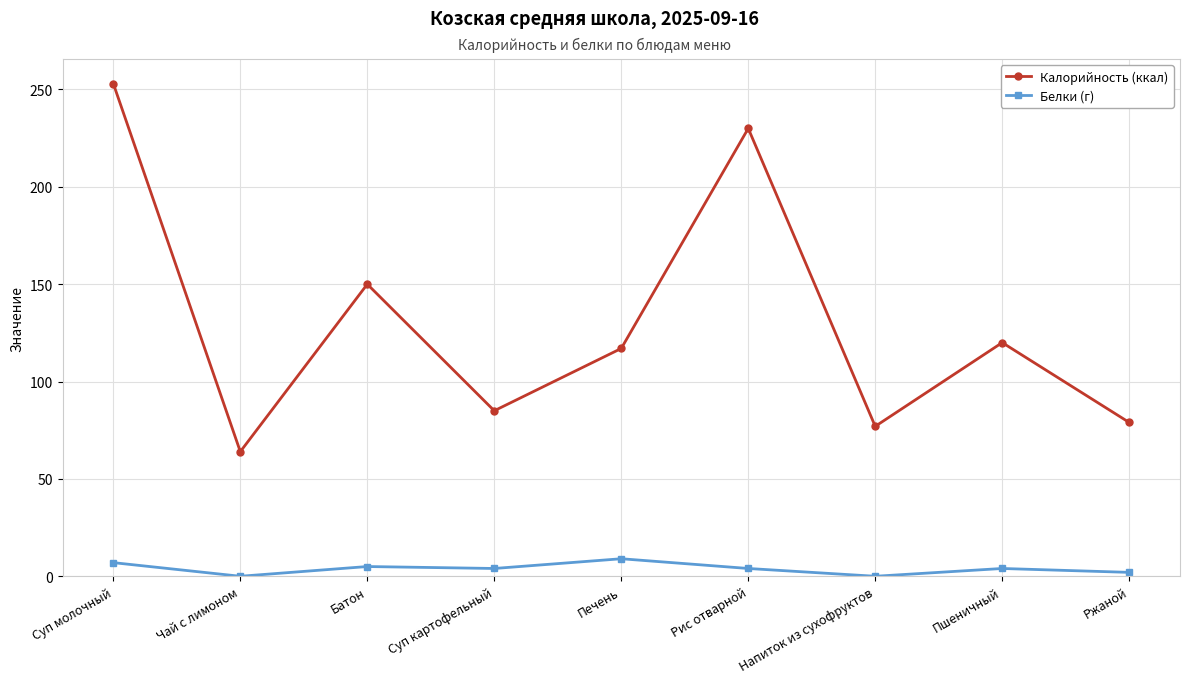

Which series has the largest total across all categories?

Калорийность (ккал)